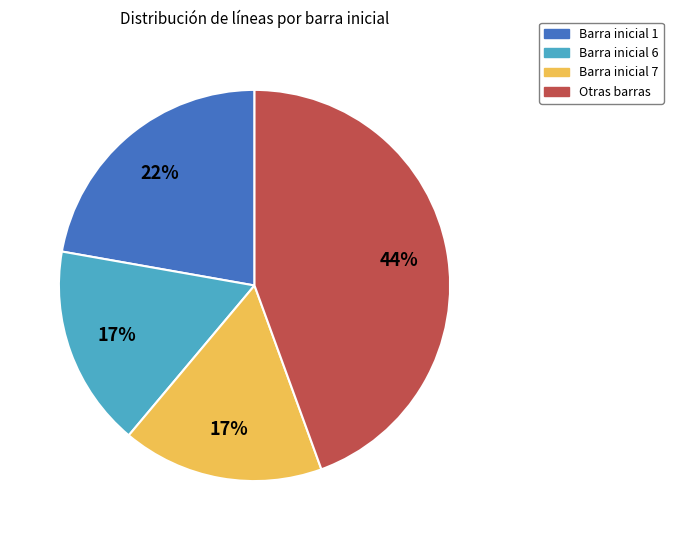

Between Barra inicial 7 and Otras barras, which is larger?

Otras barras